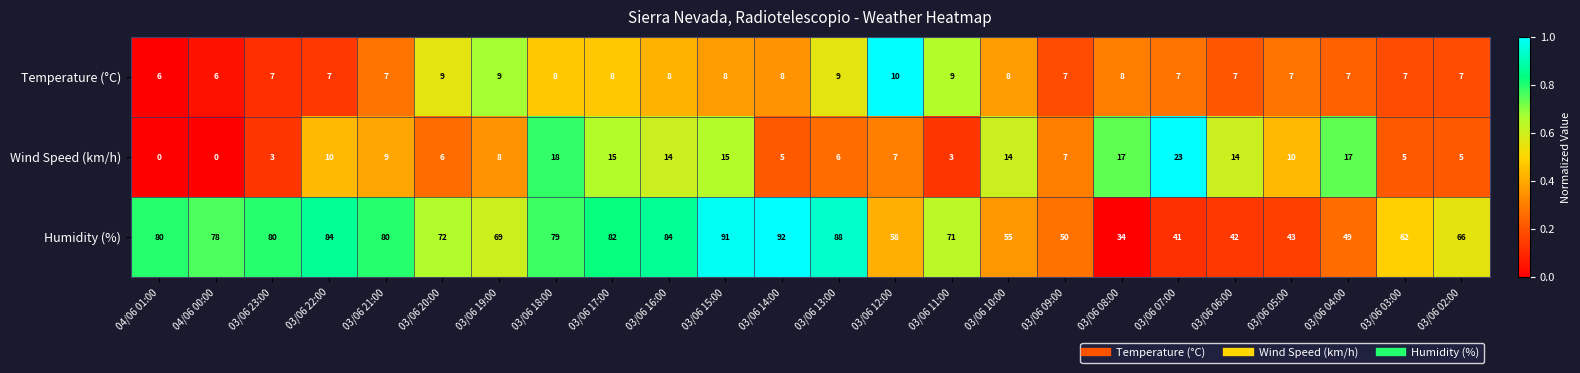

Which series has the largest range (max minus min)?

Humidity (%)